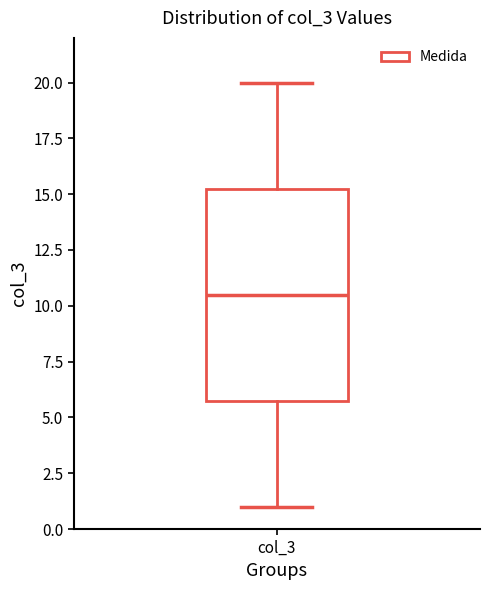

Where is the upper edge of the box for col_3 on the y-axis? The values are not printed on the chart, so give them approximately, as read against the axis.

15.5